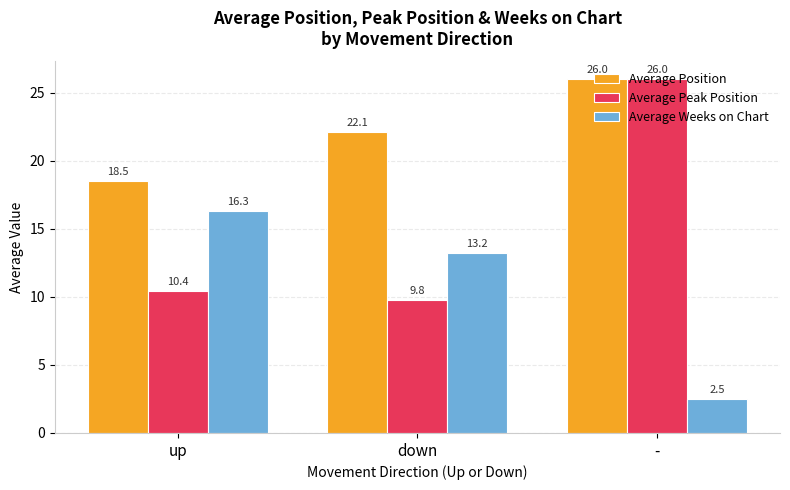

True or false: Average Peak Position has a value of 10.4 at up.

True